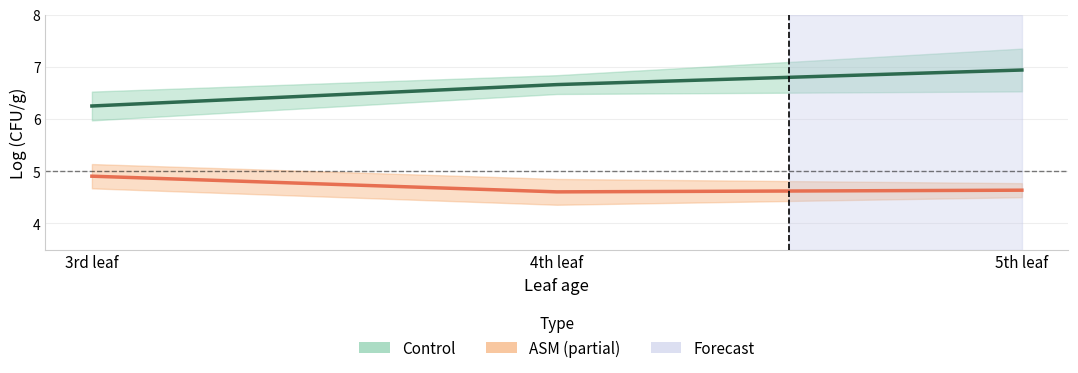

What is the value of the Control point at the 2nd from the left?

6.7